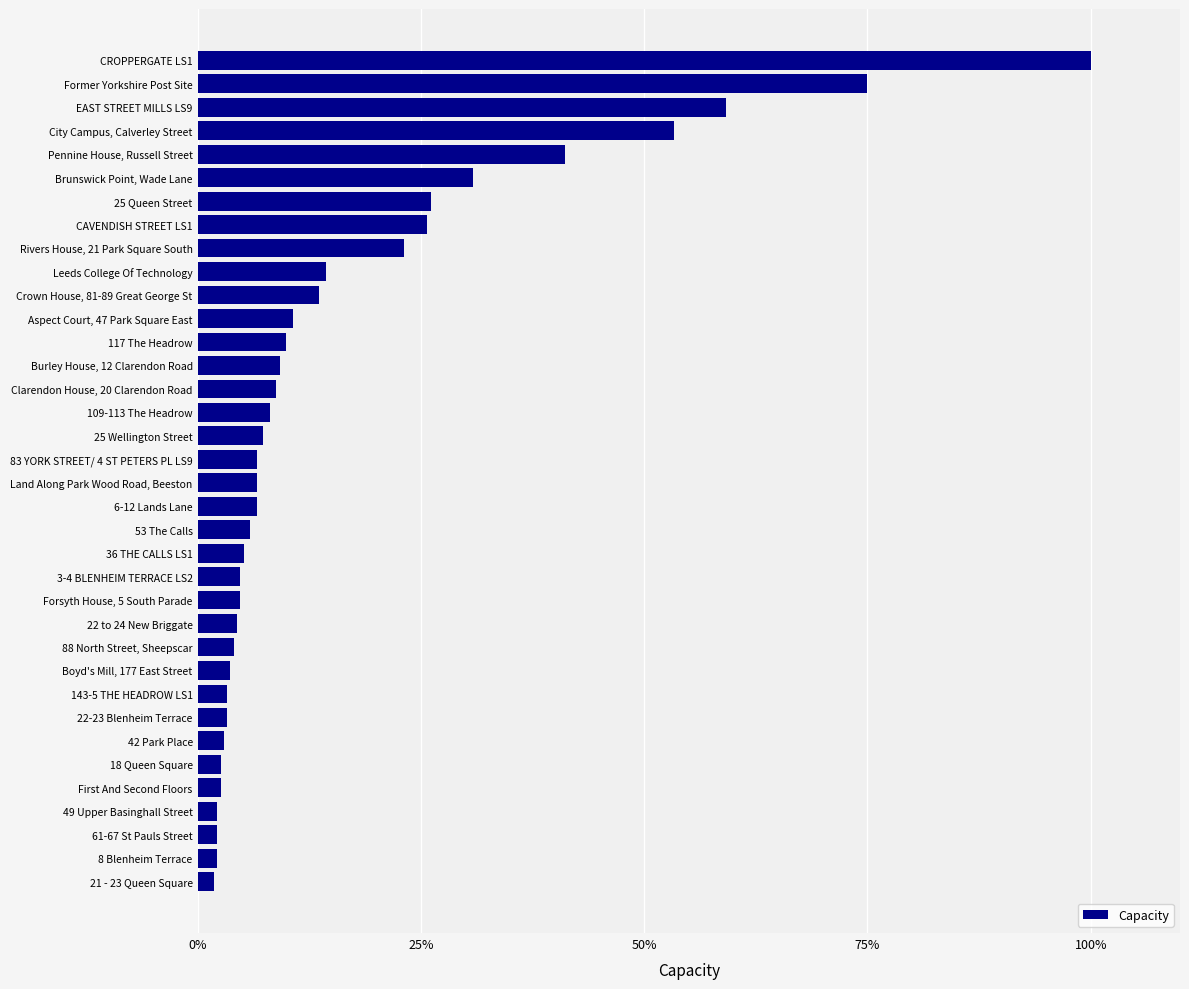

How many categories are shown in the chart?

36